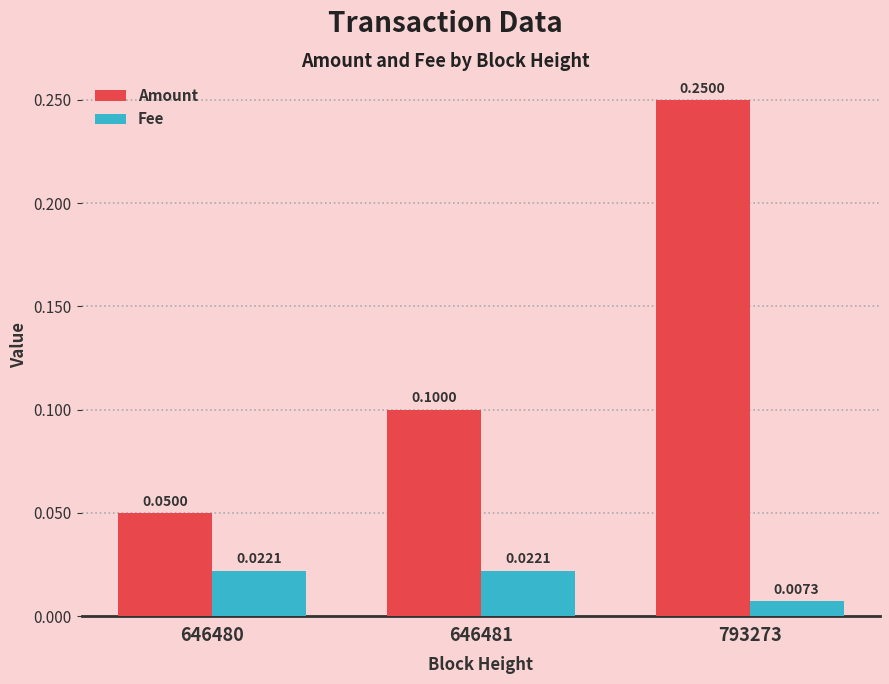

Which series changed the most between 646480 and 793273?

Amount